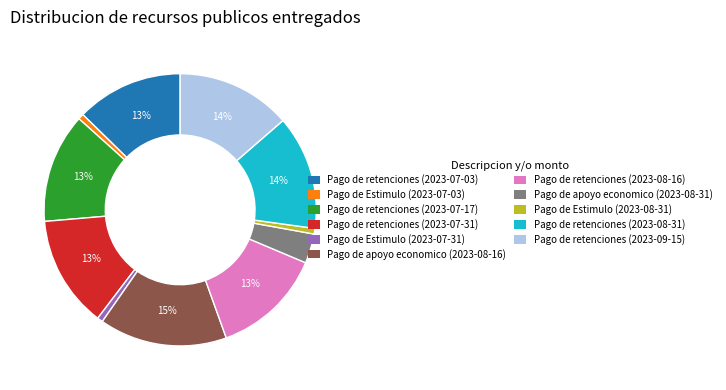

Which slice is the largest?

Pago de apoyo economico (2023-08-16)